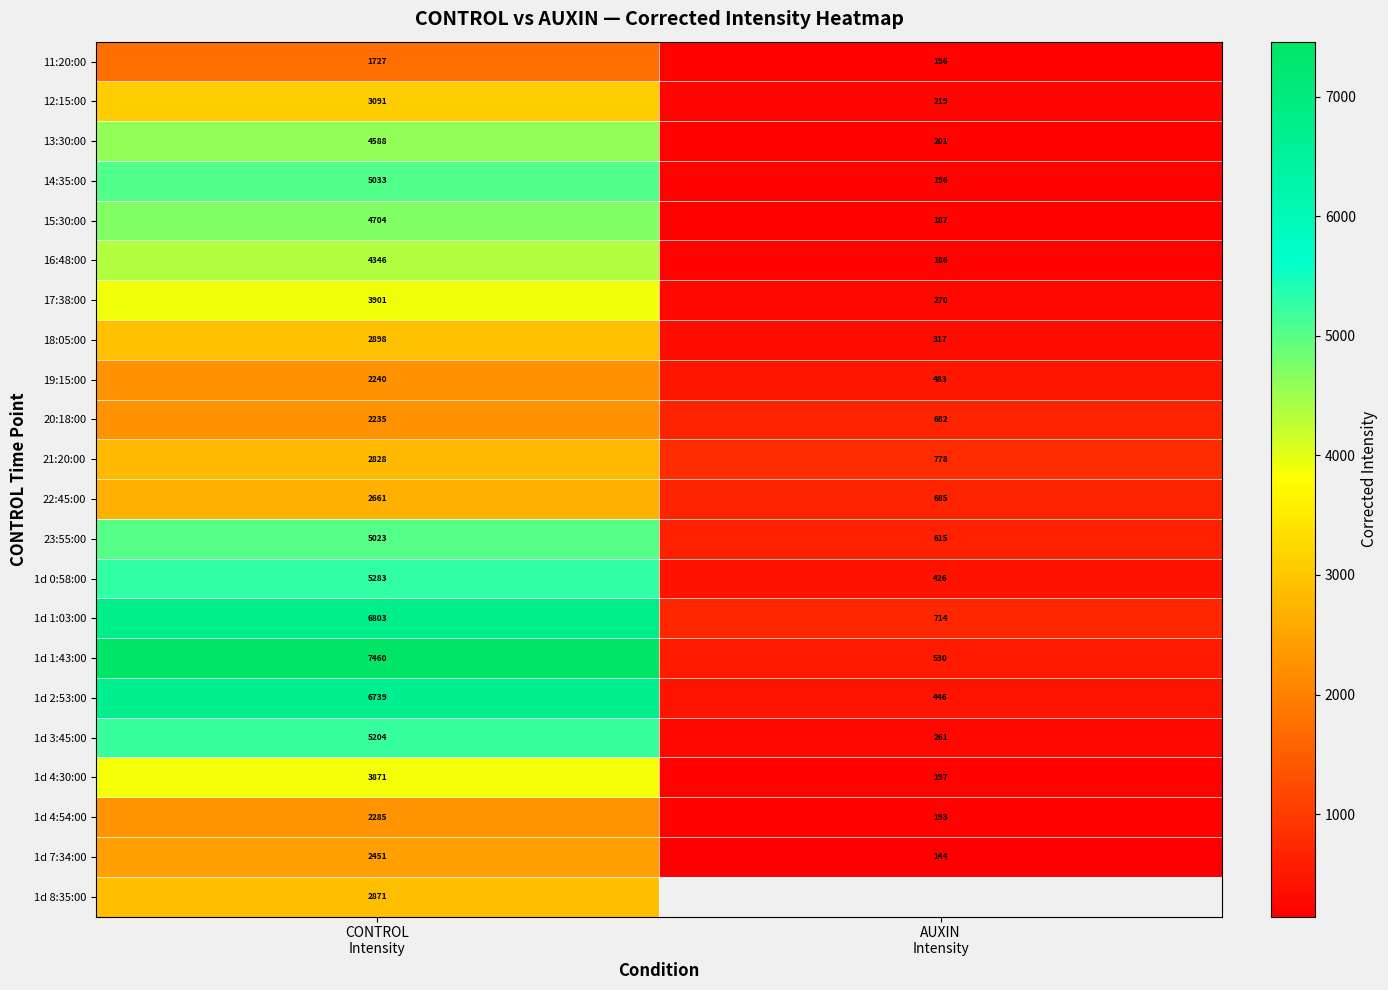

Which category has the highest value across all series?

CONTROL
Intensity